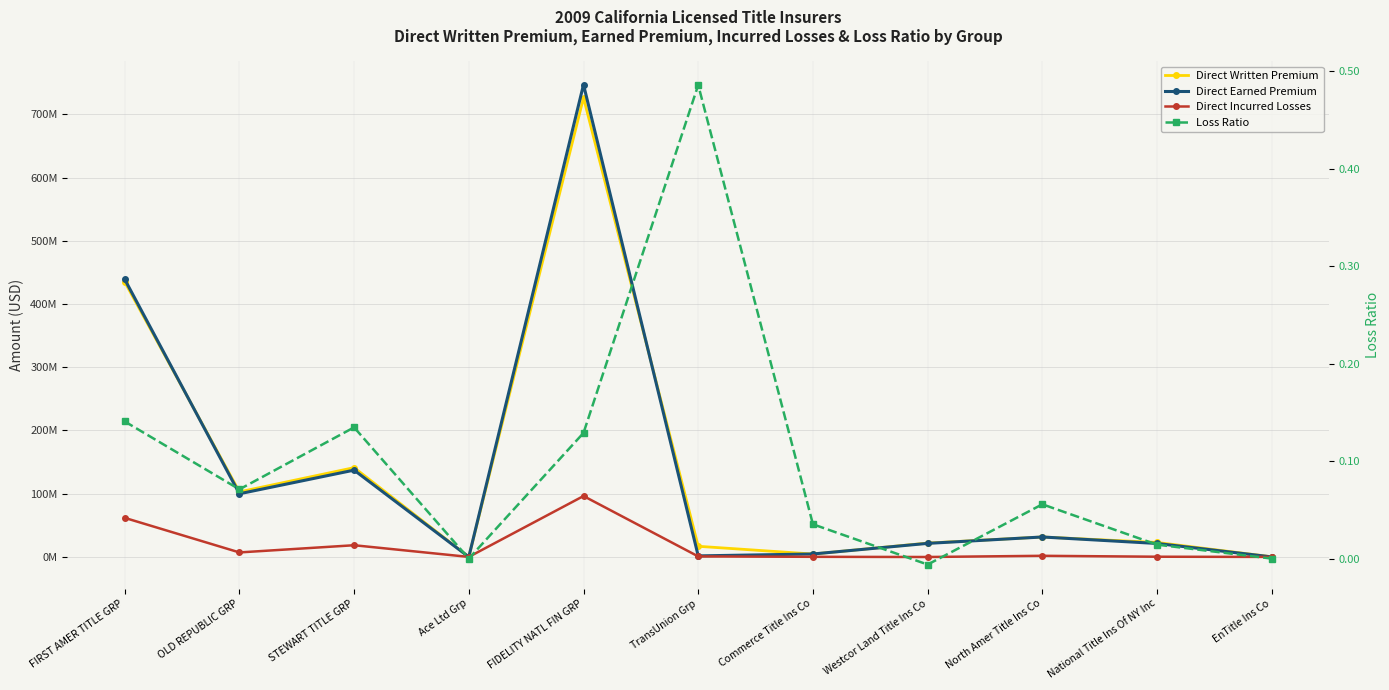

What is the maximum value for Loss Ratio?

0.5